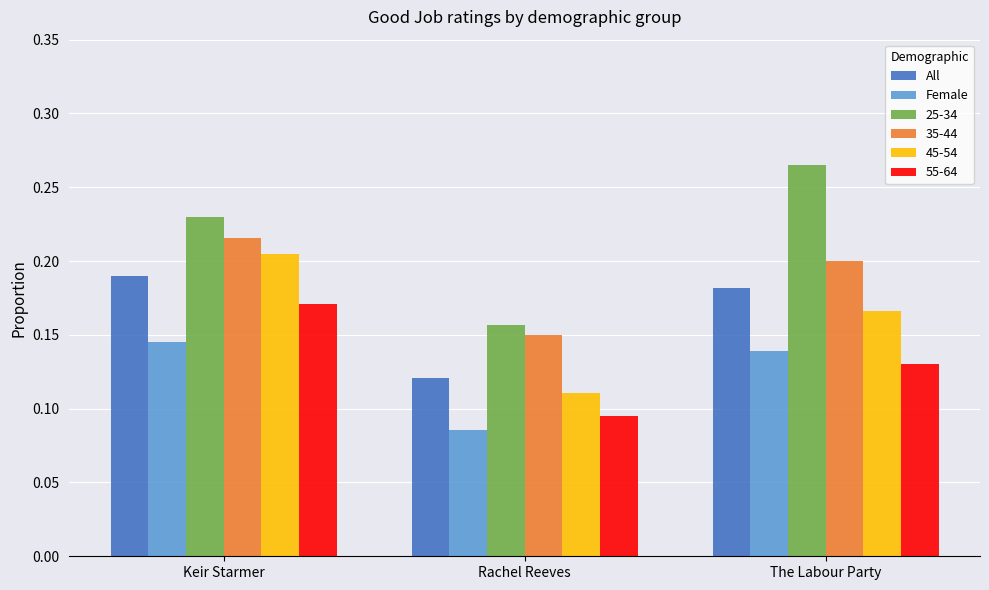

Is it true that 35-44 equals 0.1 at The Labour Party?

False